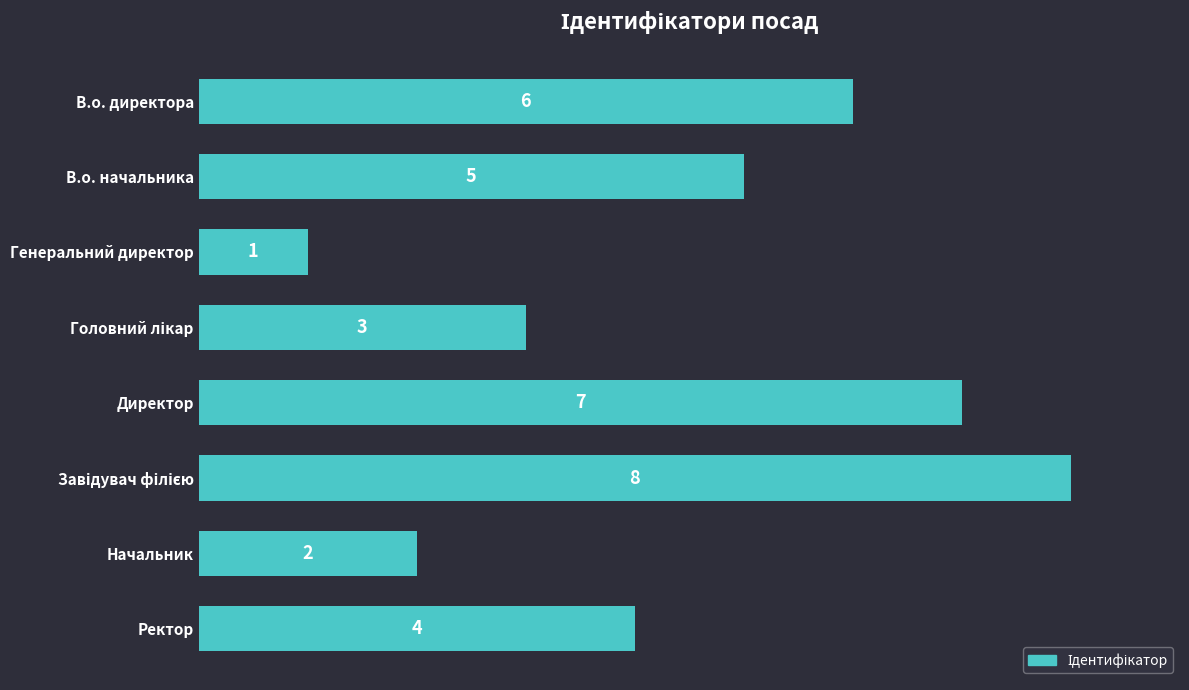

What is the maximum value shown in the chart?

8